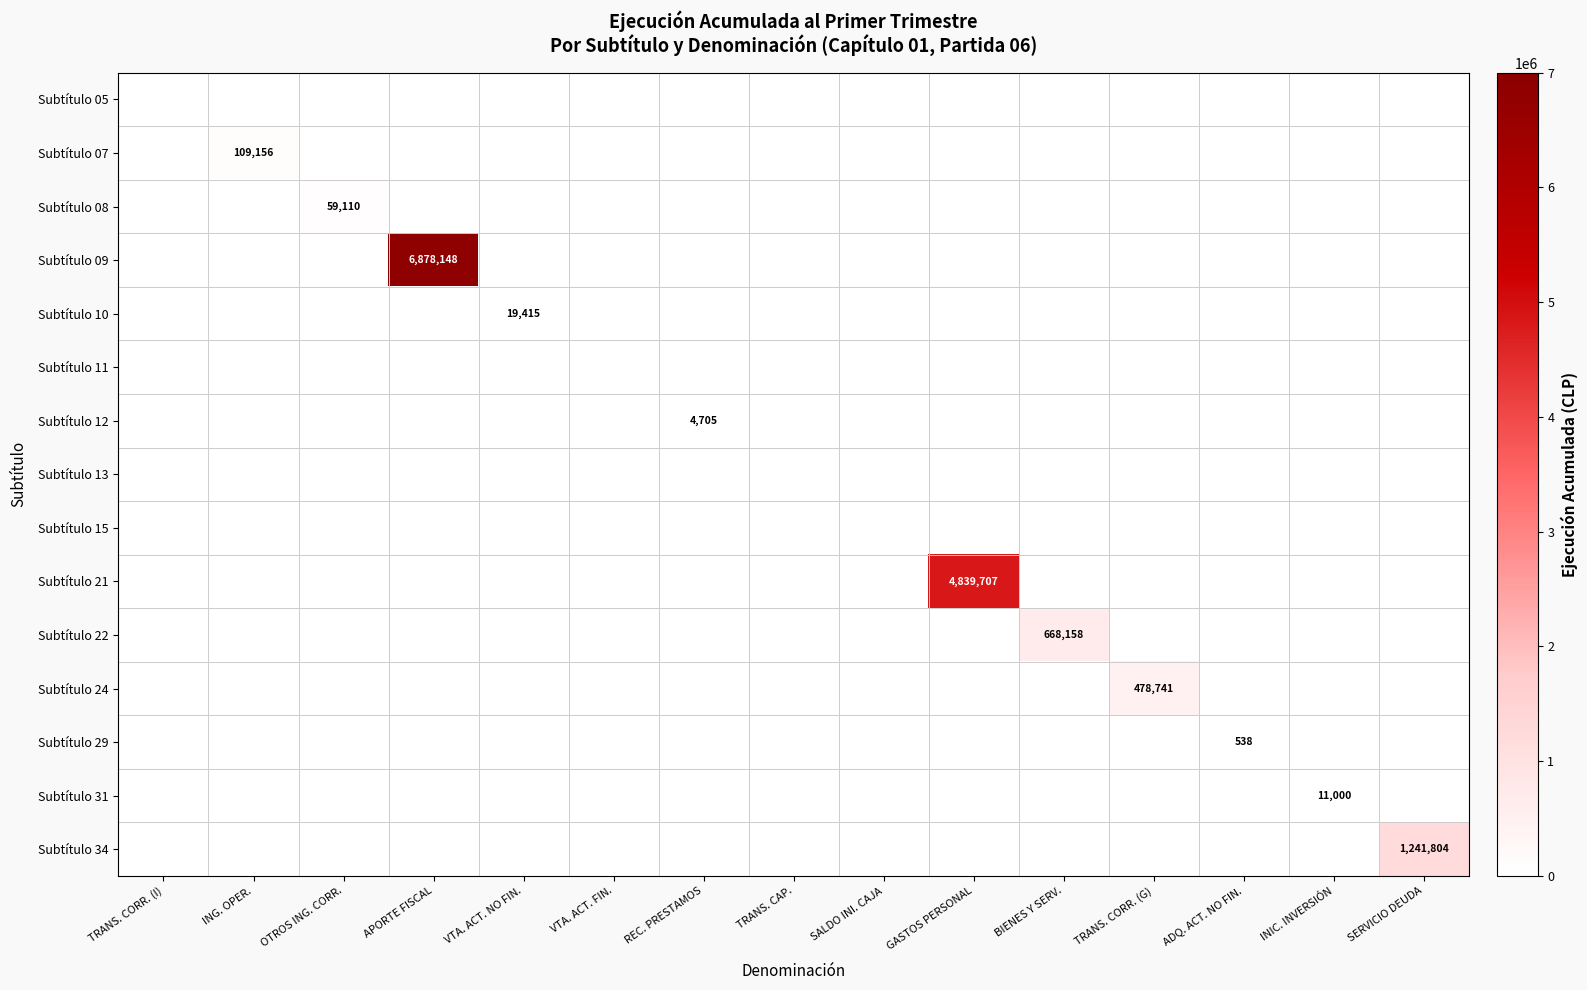

How many values in Subtítulo 21 are above zero?

1